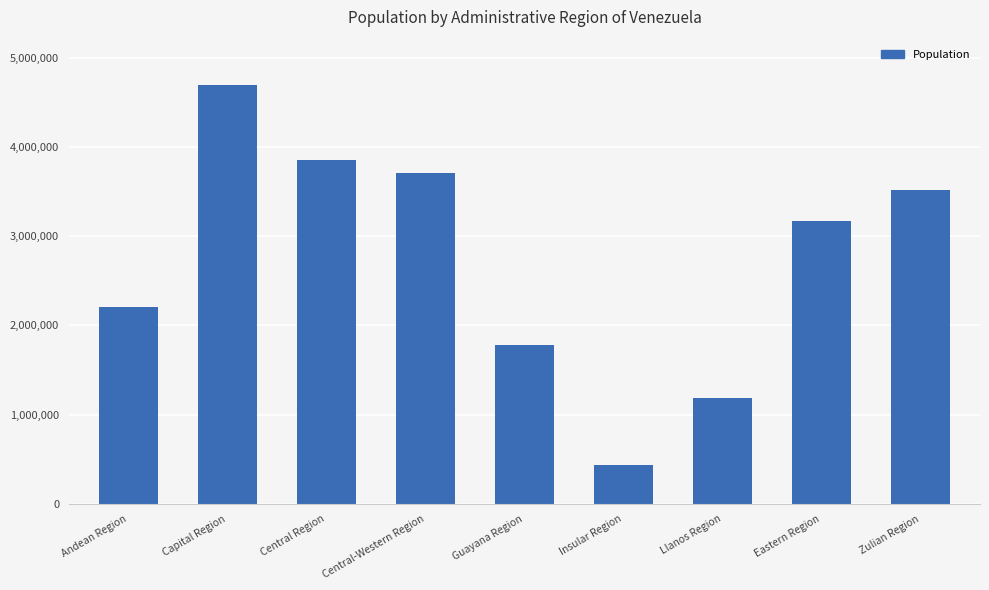

List the labels in order of value, smallest first.

Insular Region, Llanos Region, Guayana Region, Andean Region, Eastern Region, Zulian Region, Central-Western Region, Central Region, Capital Region